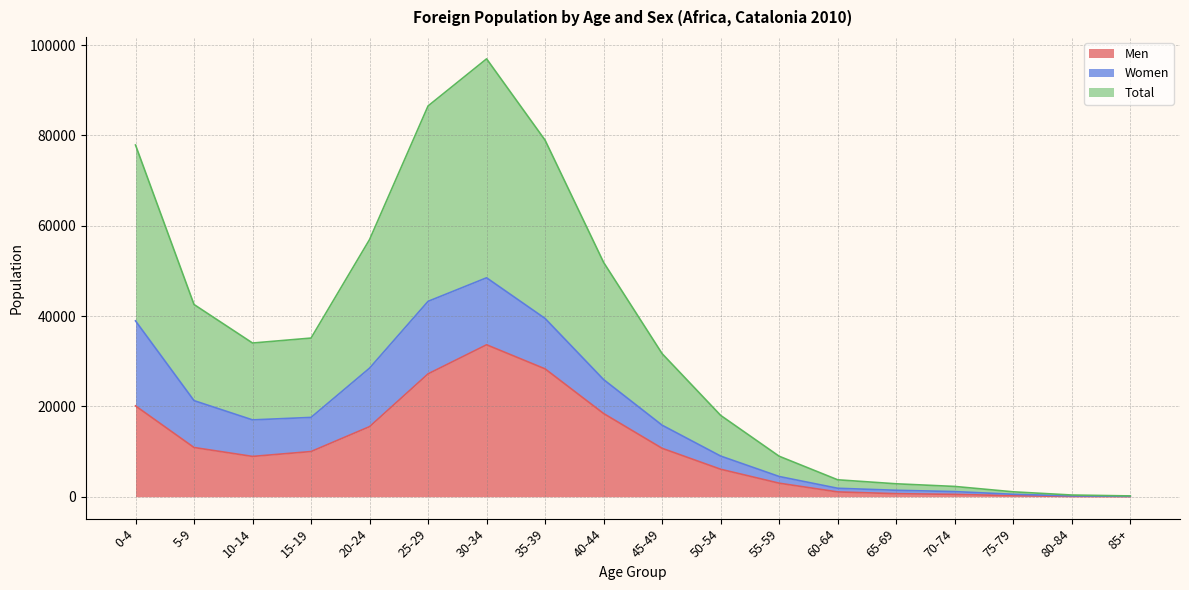

At which label does Men reach its peak?

30-34